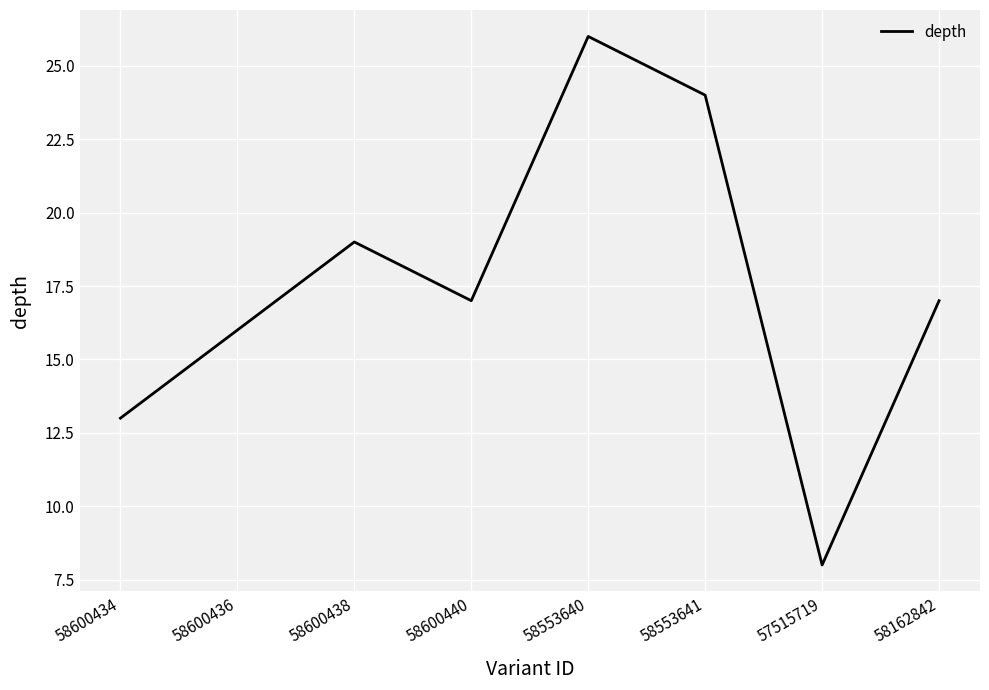

What position from the right is 58600438?

6